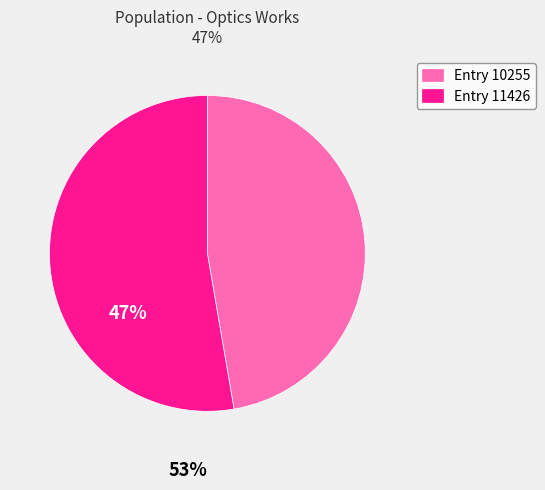

Do Entry 11426 and Entry 10255 together represent more than half of the pie?

Yes